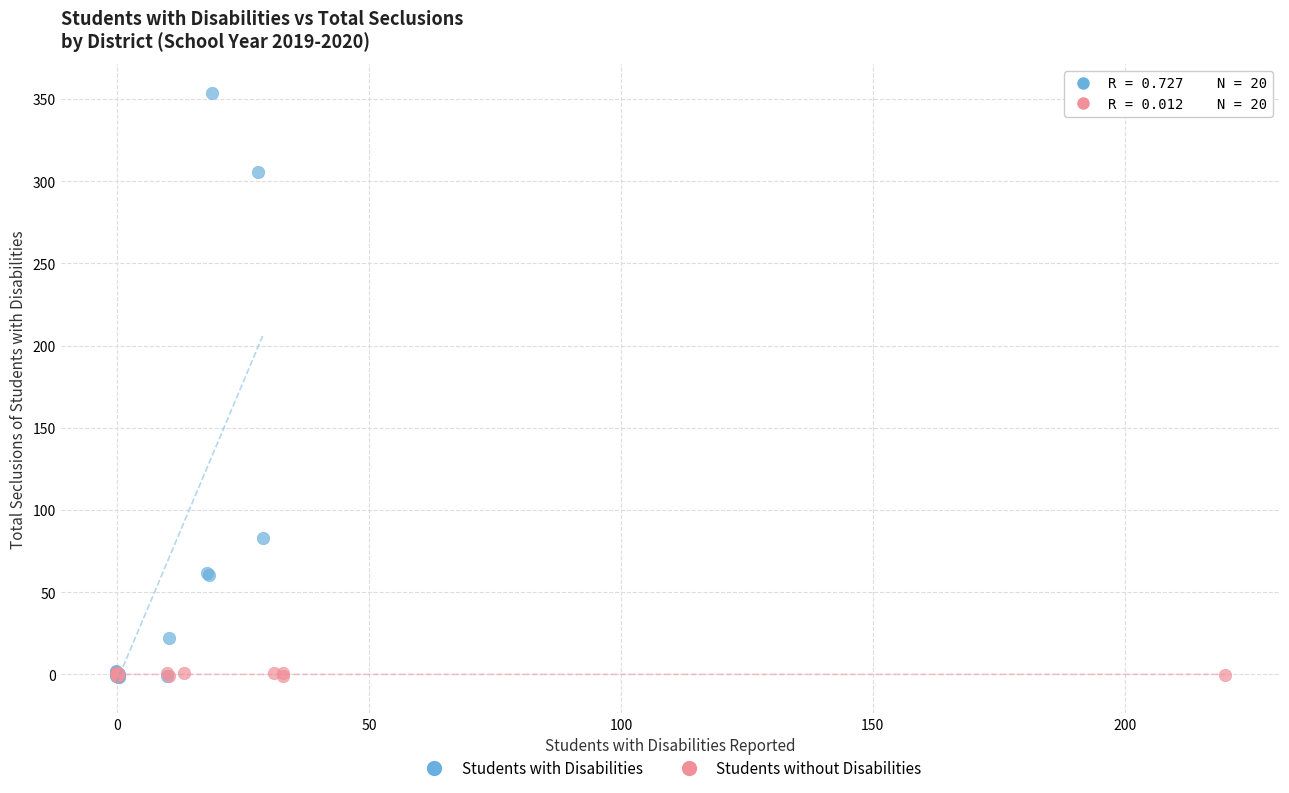

Which series reaches the maximum Y coordinate?

Students with Disabilities